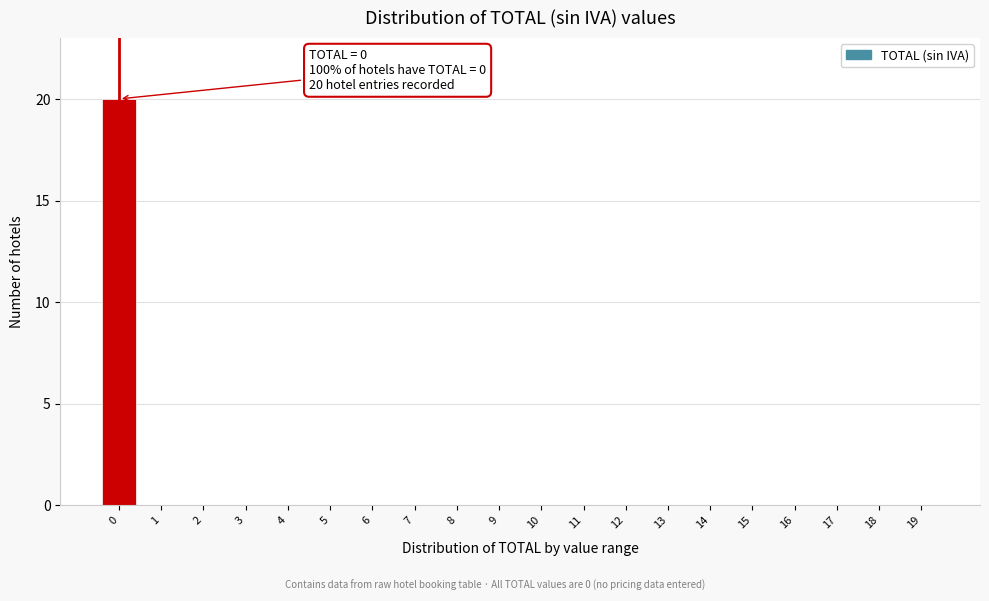

Reading right to left, transcribe all the data shown in this chart.

19=0	18=0	17=0	16=0	15=0	14=0	13=0	12=0	11=0	10=0	9=0	8=0	7=0	6=0	5=0	4=0	3=0	2=0	1=0	0=20